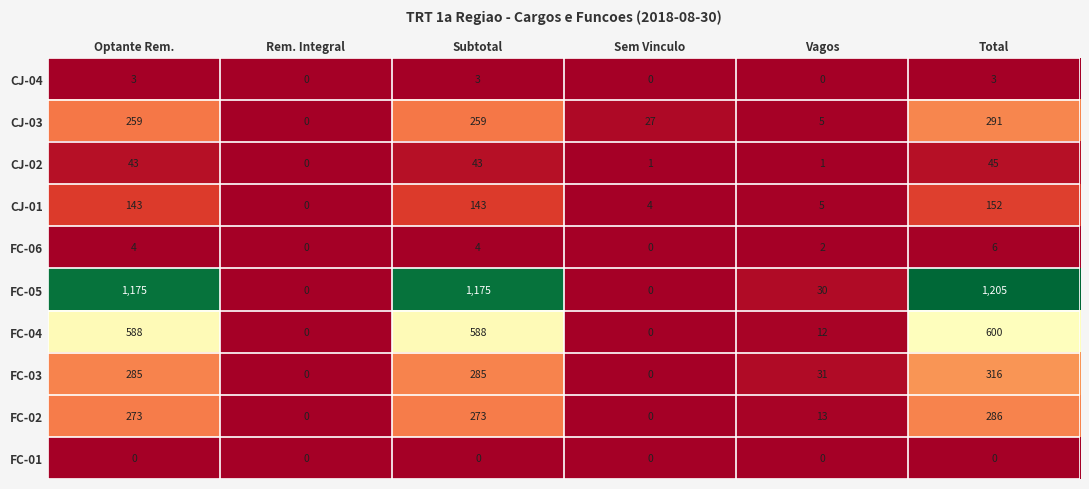

Which series changed the most between Vagos and Total?

FC-05